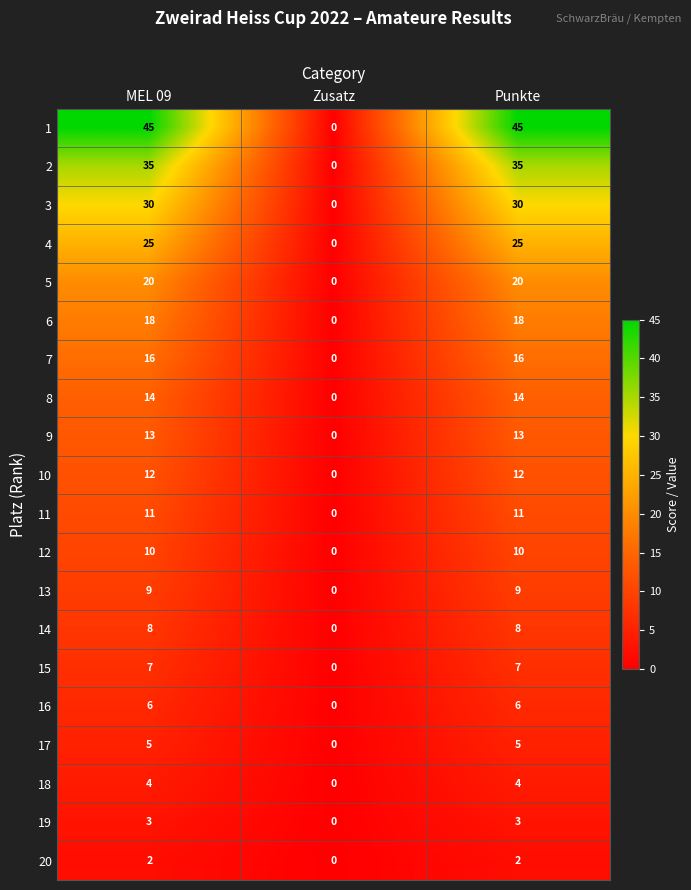

How many values in 1 are above zero?

2